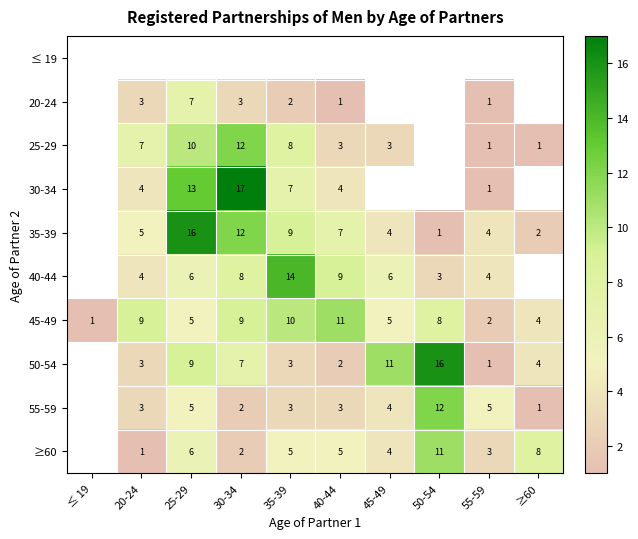

The value of 20-24 at 20-24 is 2. True or false?

False